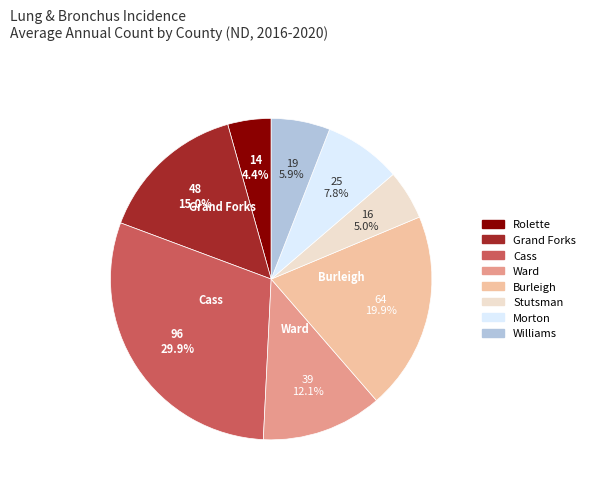

The Williams slice represents 6% of the pie. True or false?

True